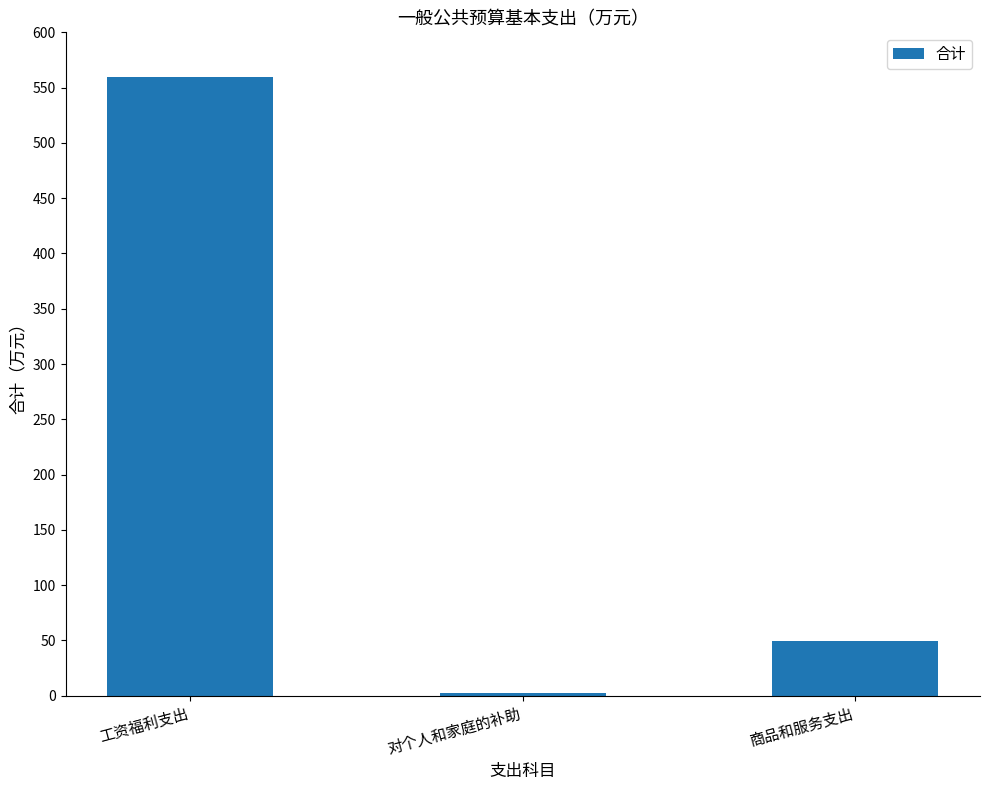

What is the value of the 1st bar from the left?

559.9